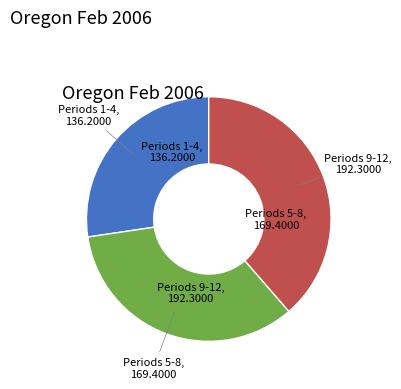

Does any single category account for the majority?

No